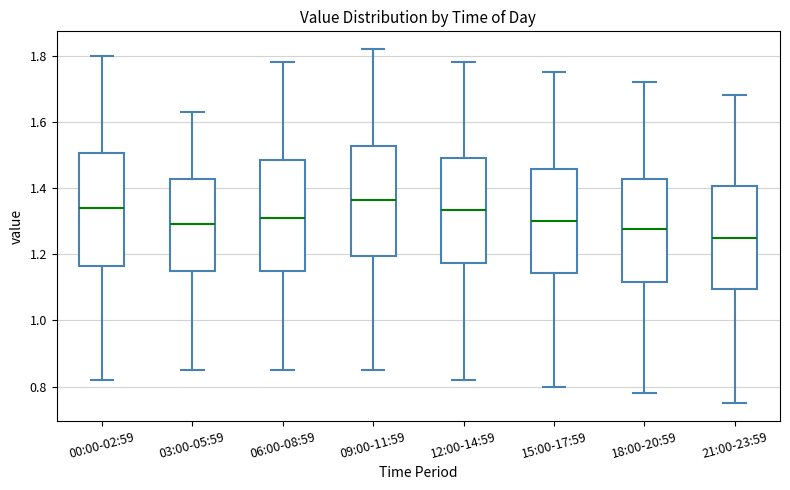

Reading left to right, transcribe this box plot: for each box, give where its median line is, the range the box spans, and where its two whiskers end, as read against the y-axis. The values are not printed on the chart, so give them approximately, as read against the axis.

00:00-02:59: median 1.34, box 1.16 to 1.50, whiskers 0.82 to 1.80
03:00-05:59: median 1.30, box 1.16 to 1.42, whiskers 0.86 to 1.64
06:00-08:59: median 1.32, box 1.16 to 1.48, whiskers 0.86 to 1.78
09:00-11:59: median 1.36, box 1.20 to 1.52, whiskers 0.86 to 1.82
12:00-14:59: median 1.34, box 1.18 to 1.50, whiskers 0.82 to 1.78
15:00-17:59: median 1.30, box 1.14 to 1.46, whiskers 0.80 to 1.76
18:00-20:59: median 1.28, box 1.12 to 1.42, whiskers 0.78 to 1.72
21:00-23:59: median 1.26, box 1.10 to 1.40, whiskers 0.76 to 1.68